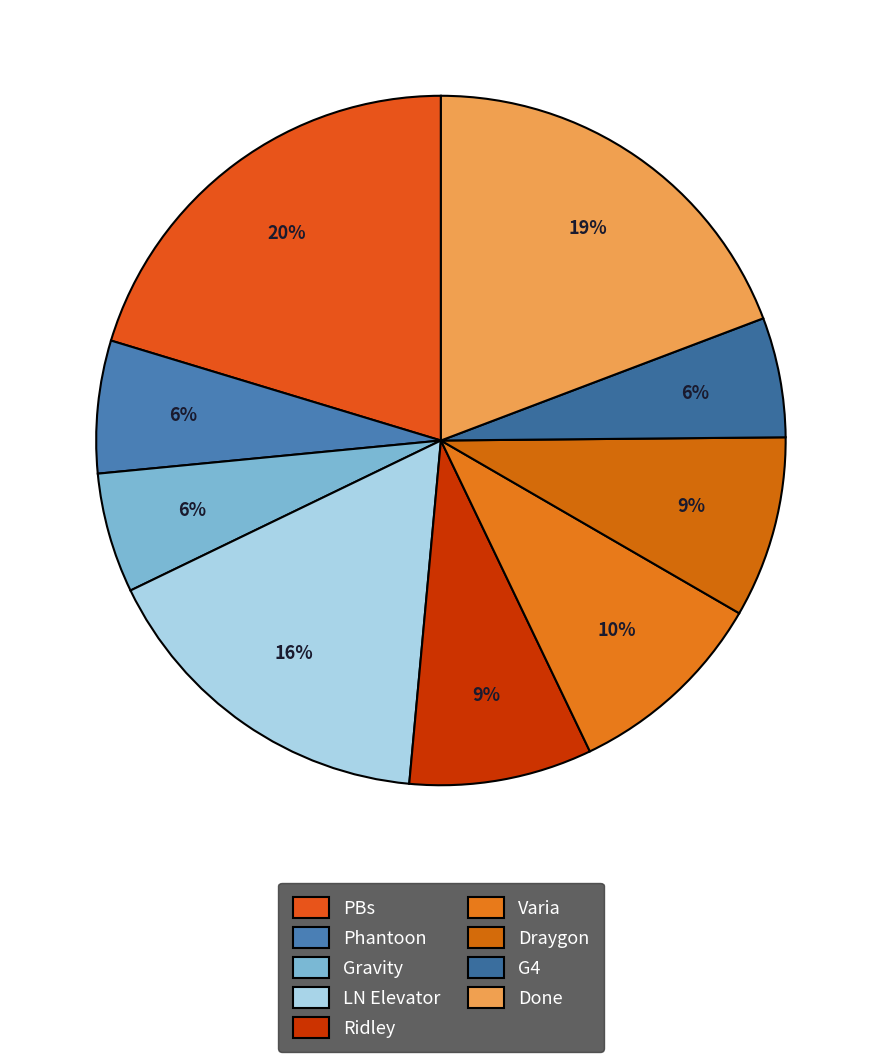

What percentage is the Draygon slice, to the nearest percent?

9%